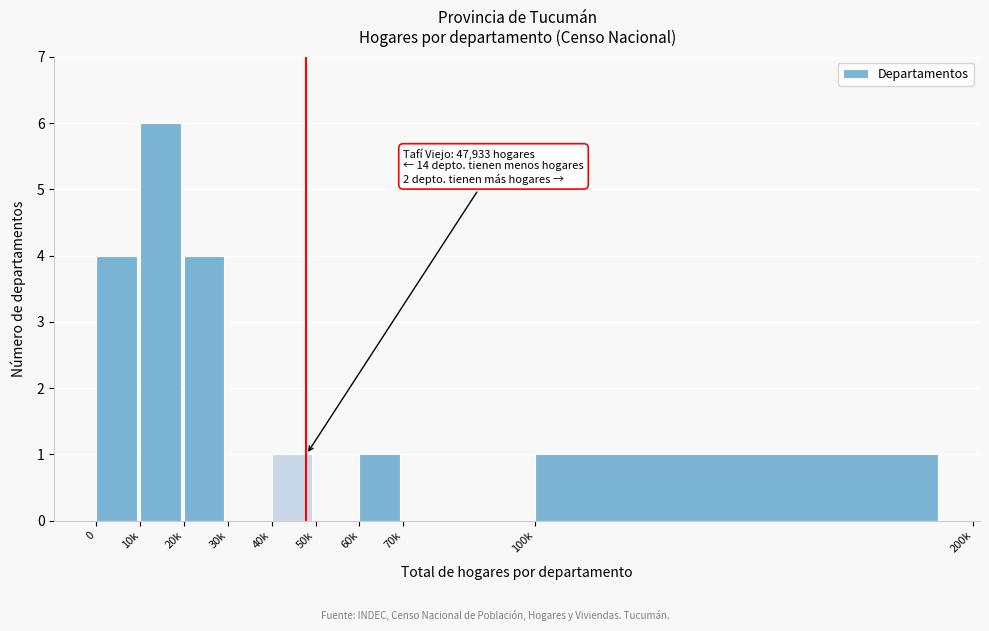

Reading left to right, what are all the values shown in this chart?

0=4	10k=6	20k=4	30k=0	40k=1	50k=0	60k=1	70k=0	100k=1